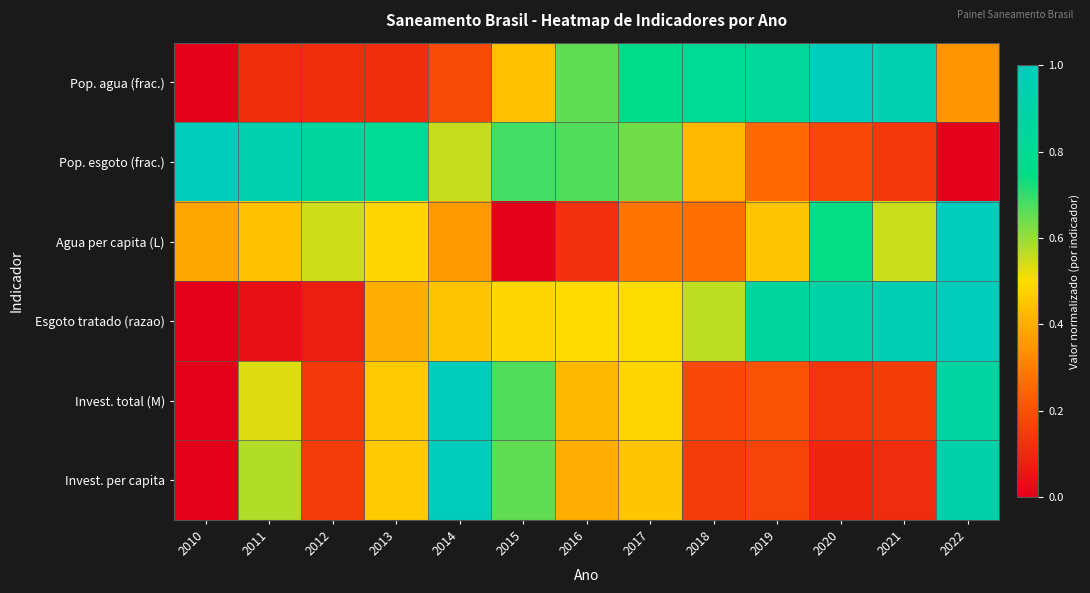

Count the number of data series in this chart.

6